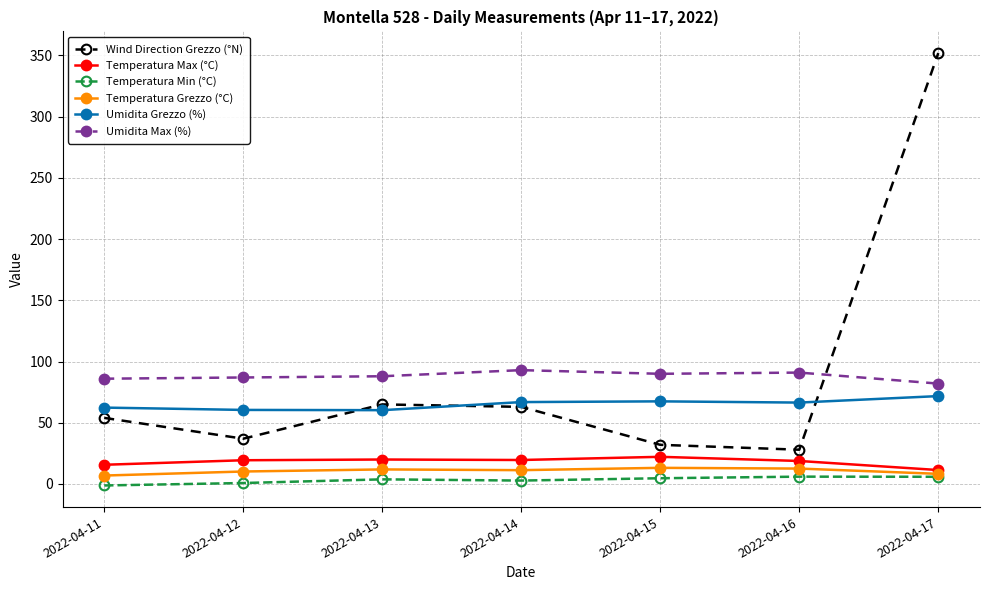

Rank the series at 2022-04-14 from lowest to highest value.

Temperatura Min (°C), Temperatura Grezzo (°C), Temperatura Max (°C), Wind Direction Grezzo (°N), Umidita Grezzo (%), Umidita Max (%)